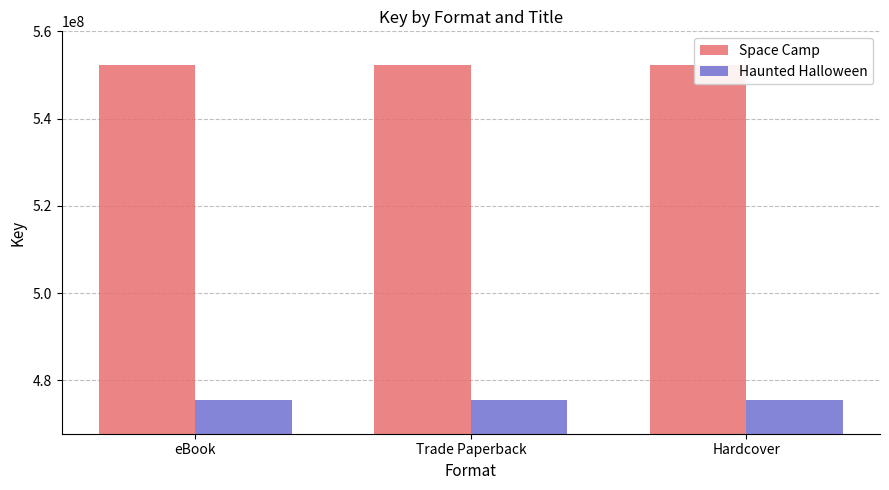

Rank the series by their maximum value, from lowest to highest.

Haunted Halloween, Space Camp